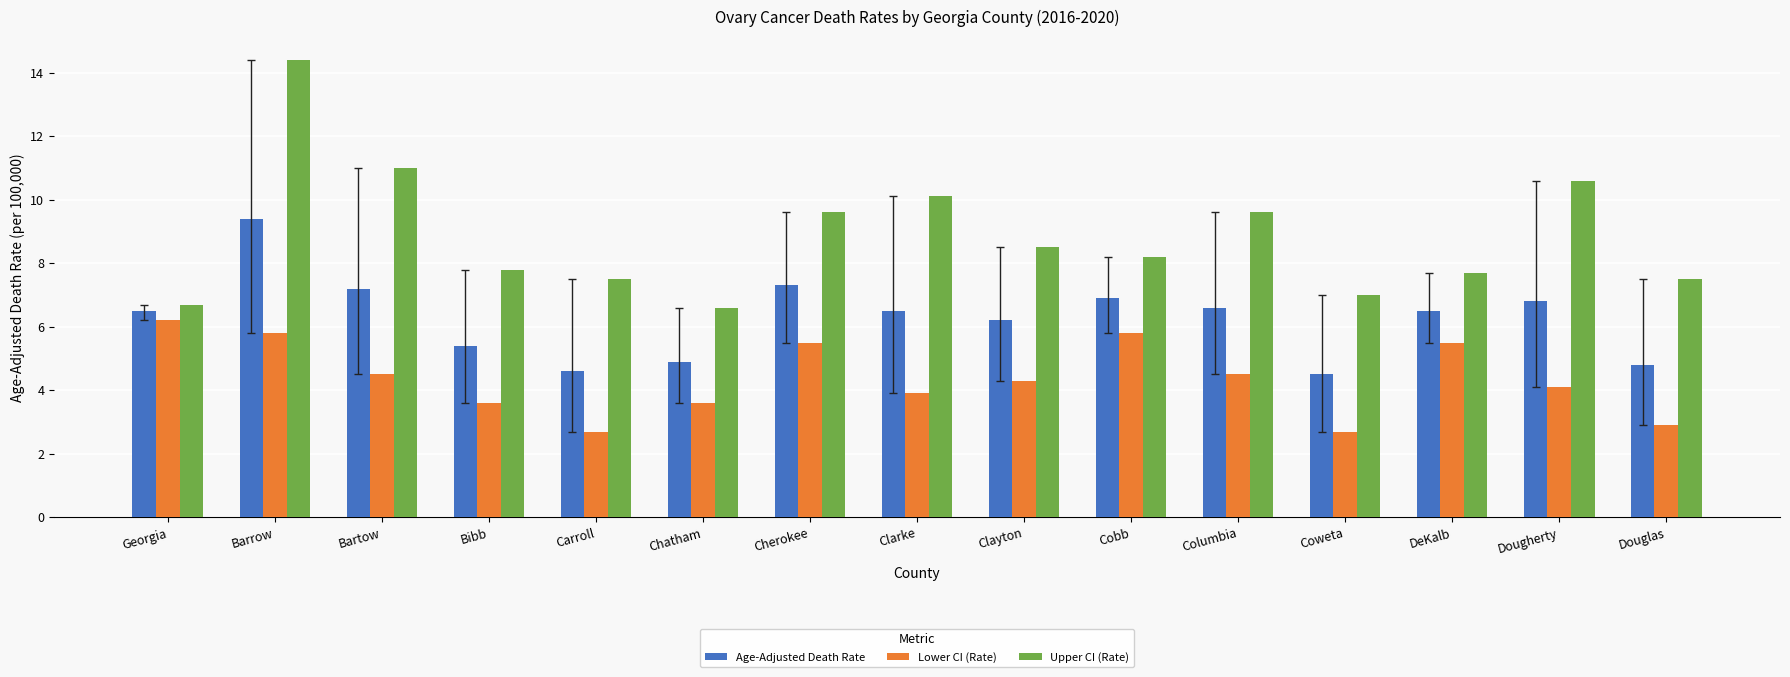

True or false: Lower CI (Rate) has a value of 2.9 at Douglas.

True